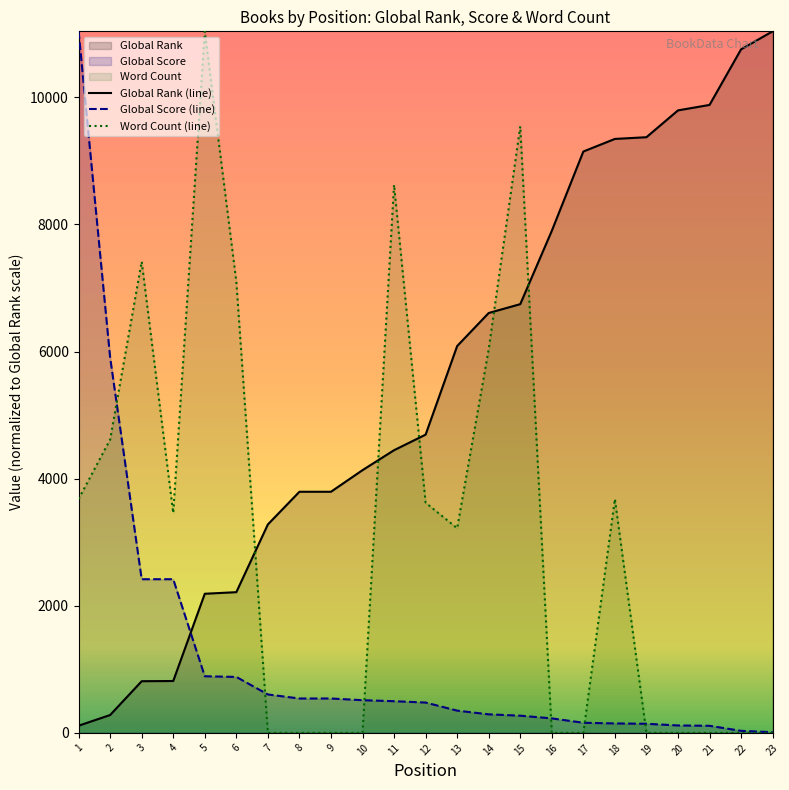

What value does the Global Score series have at 1?

11039.0